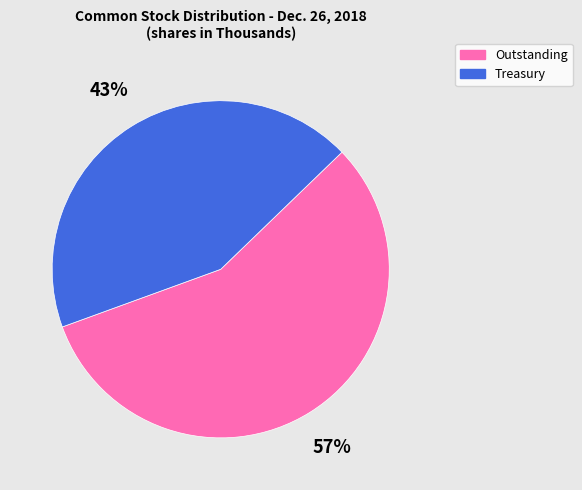

Rank the categories by value from lowest to highest.

Treasury, Outstanding